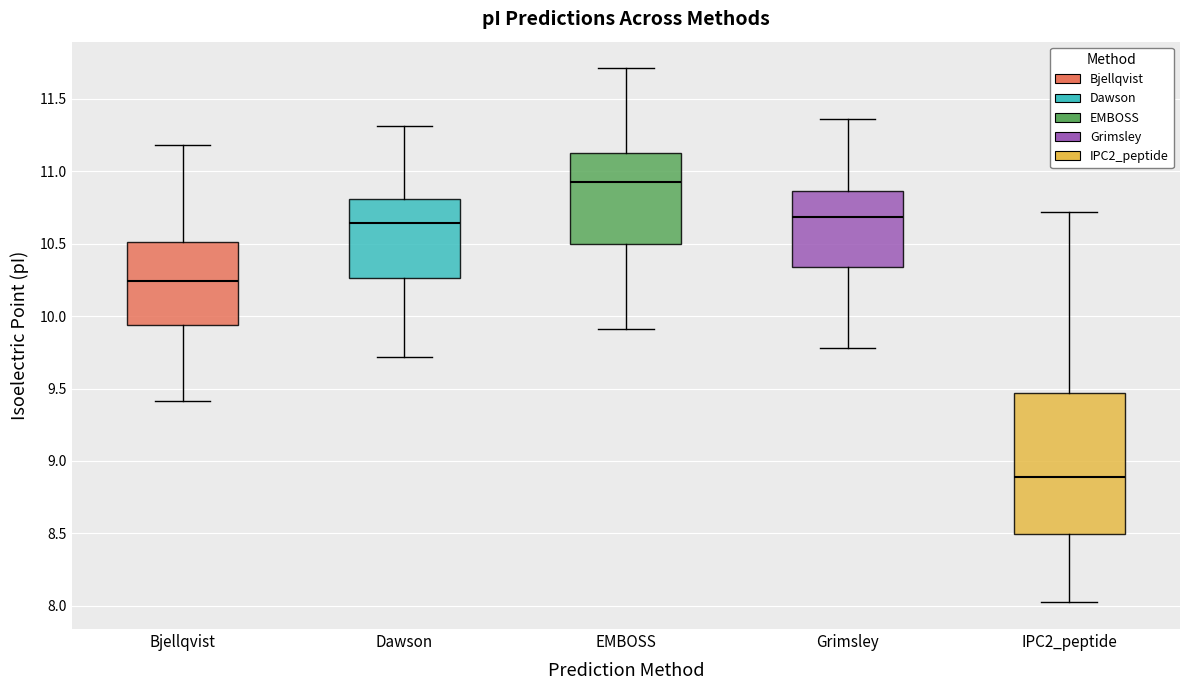

Where is the upper edge of the box for Grimsley on the y-axis? The values are not printed on the chart, so give them approximately, as read against the axis.

10.85